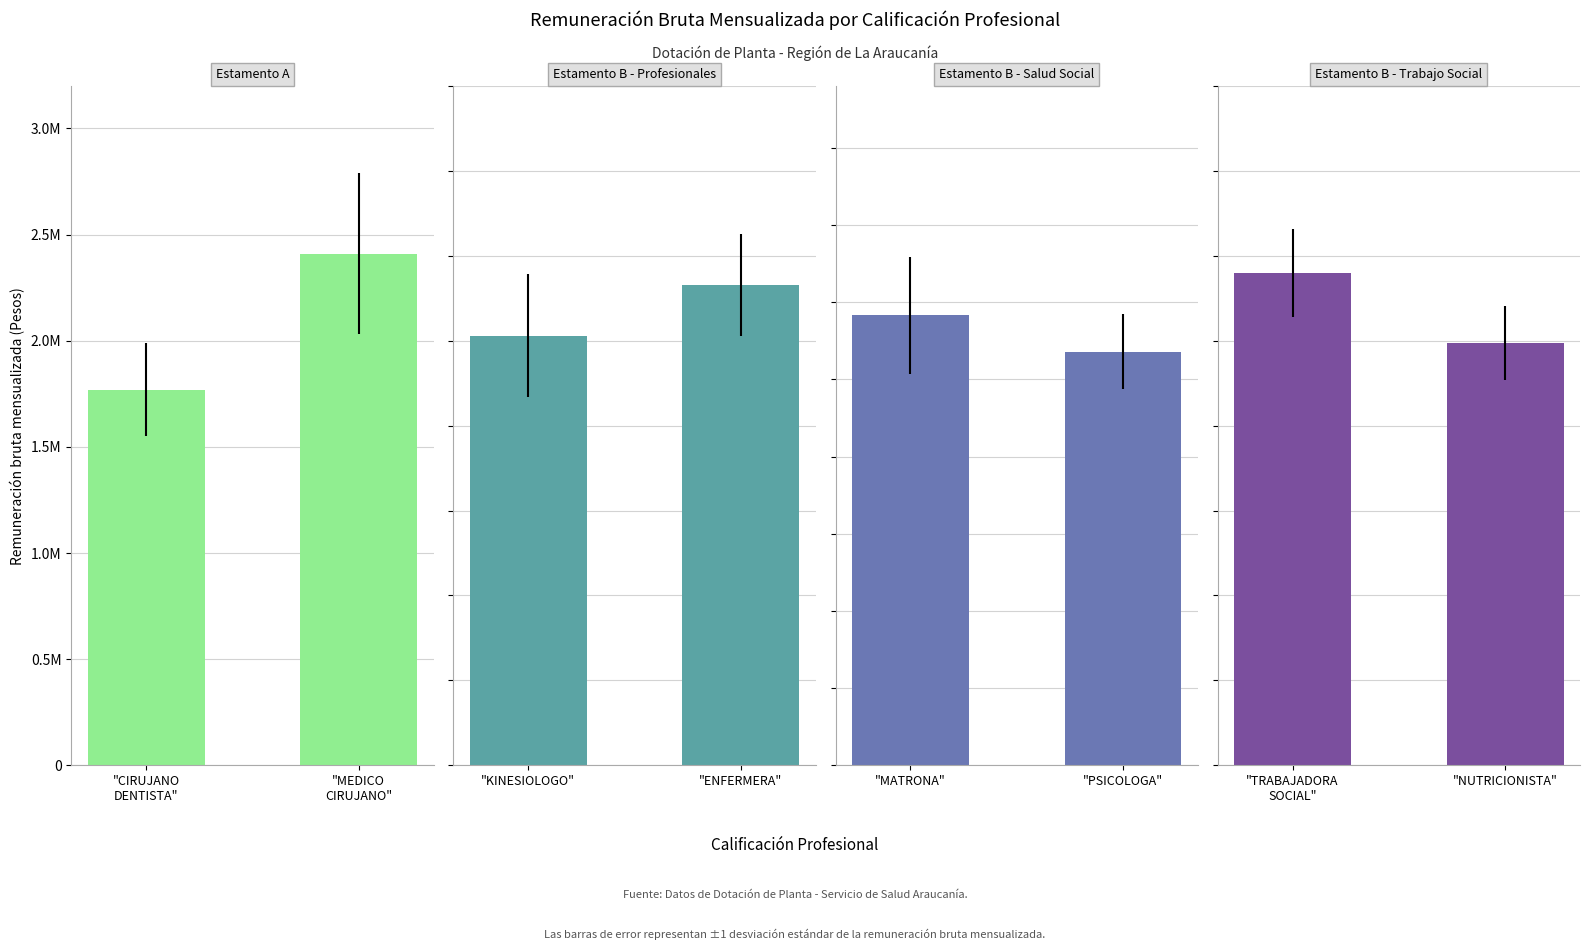

What position from the left is "MEDICO
CIRUJANO"?

2